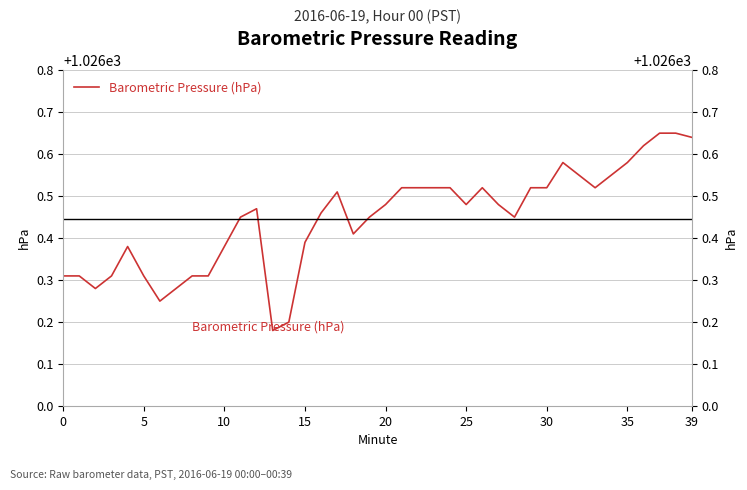

The chart shows a value of 605.0 at 13. True or false?

False